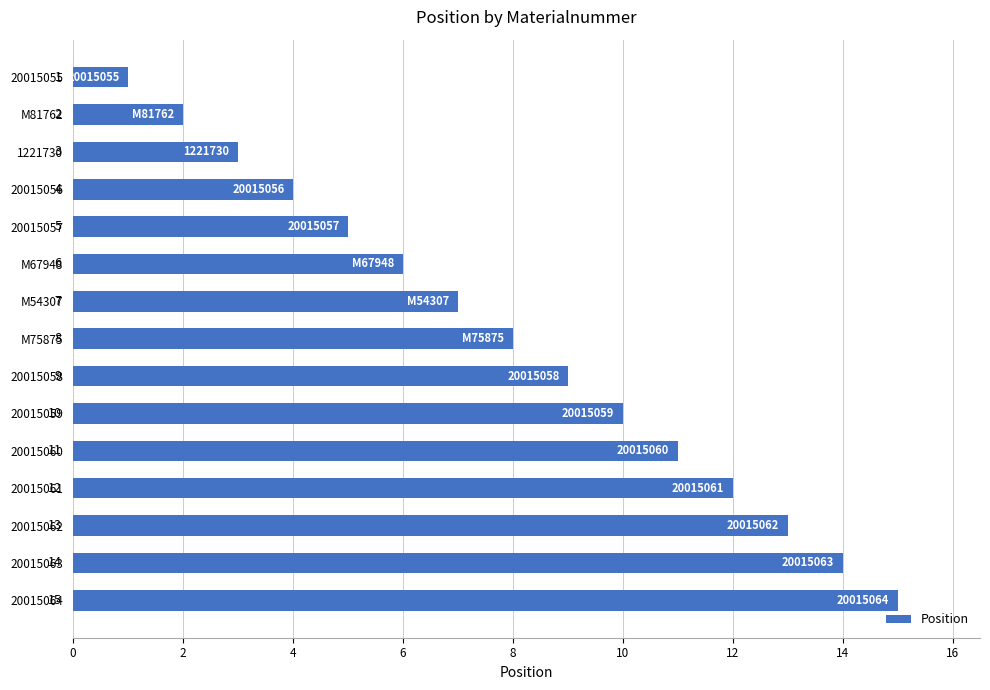

Which has a higher value, 20015060 or 20015061?

20015061